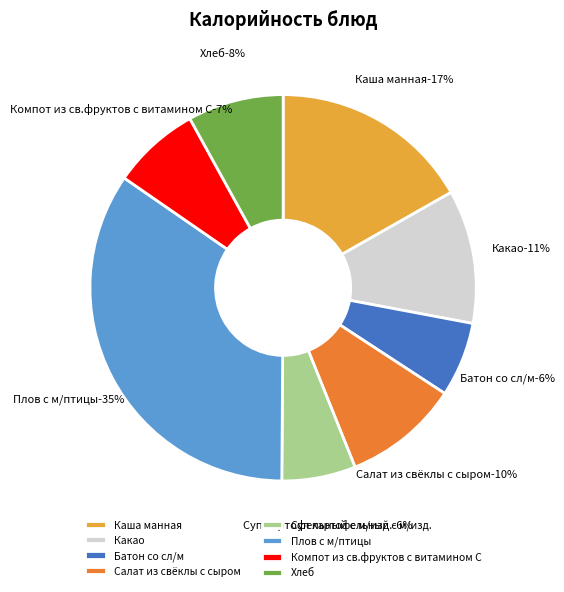

True or false: Хлеб accounts for 8% of the total.

True